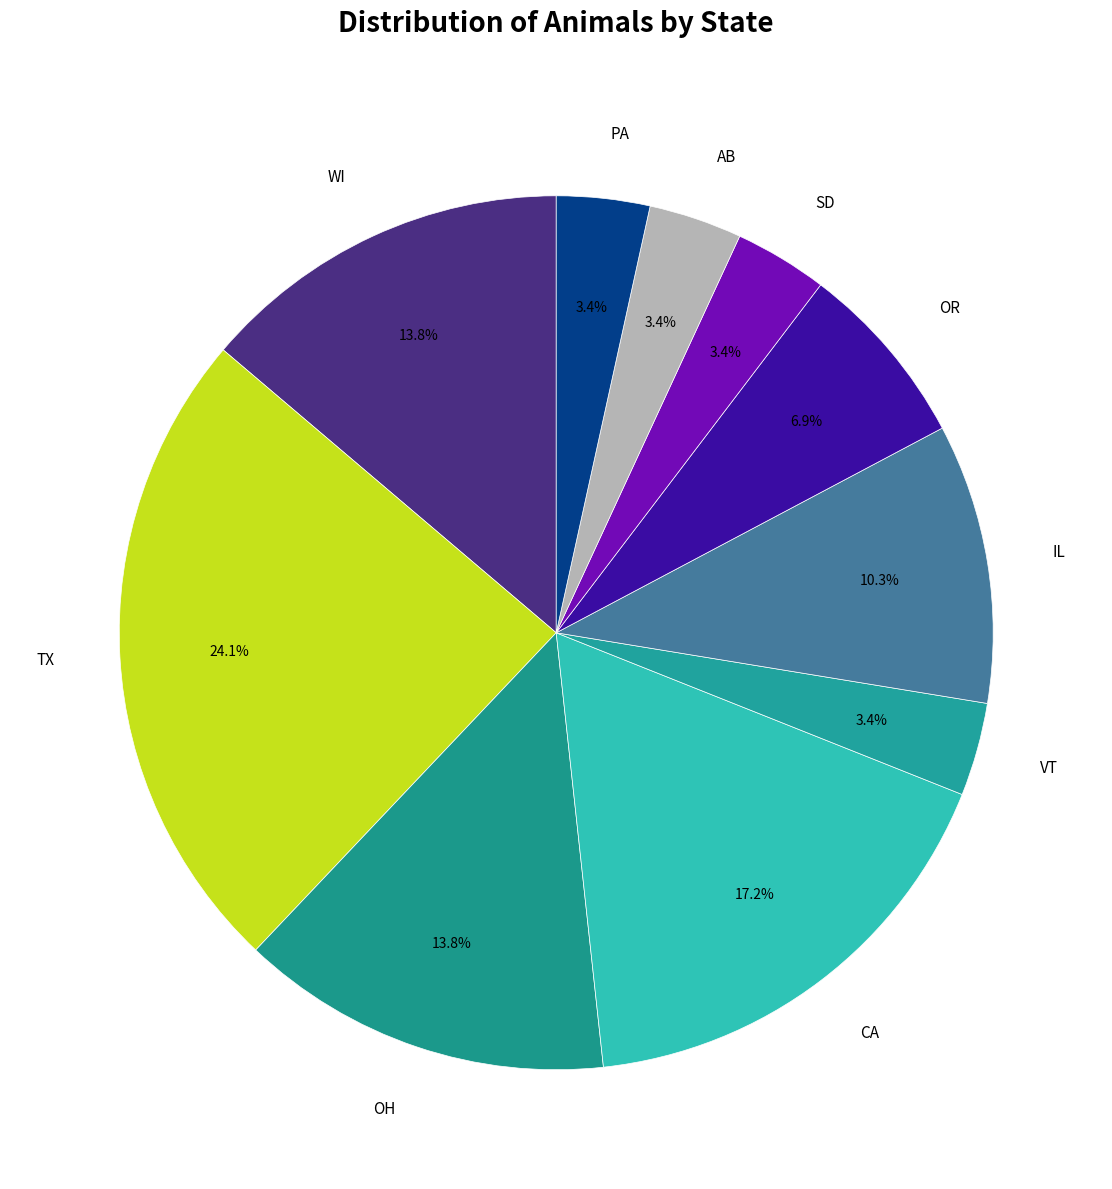

How many segments does this pie chart have?

10